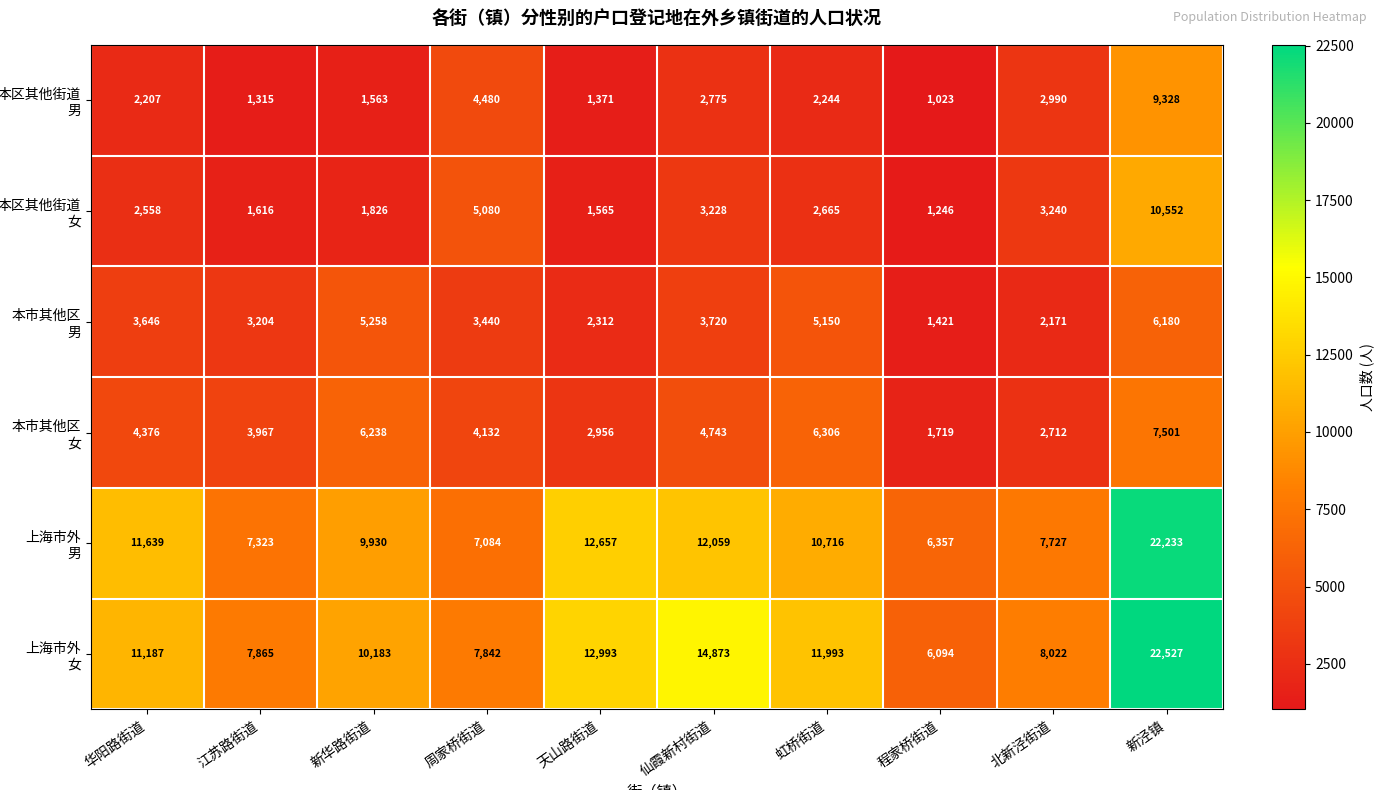

Which category has the lowest value across all series?

程家桥街道